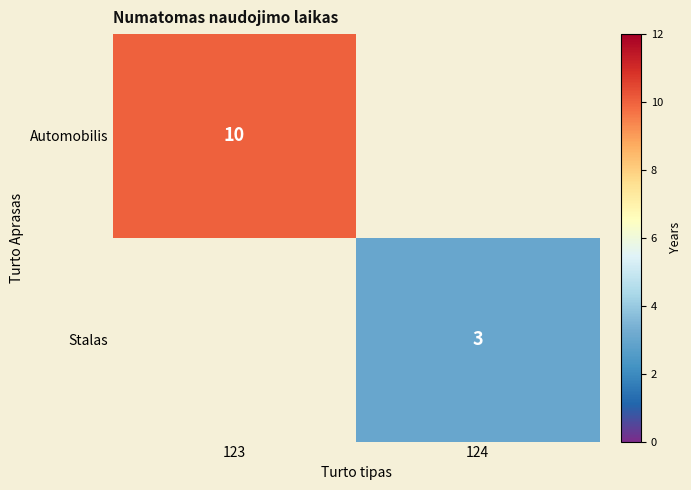

Which label corresponds to the largest value in the chart?

123